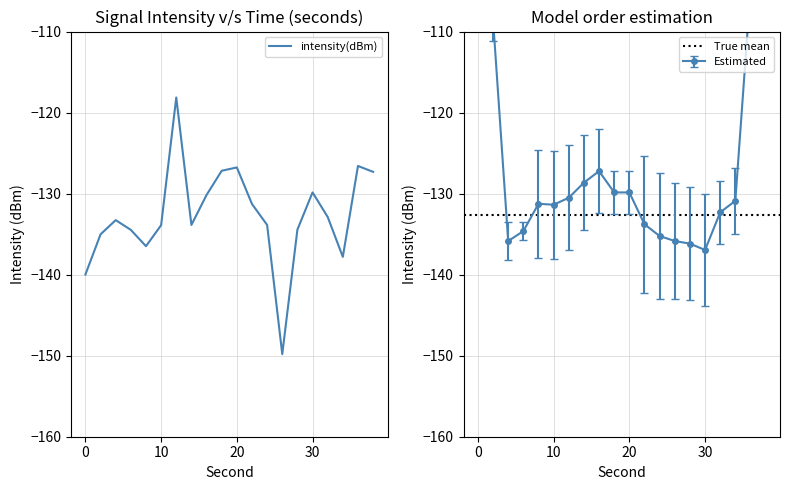

What is the value of the 10th point from the left?

-127.2